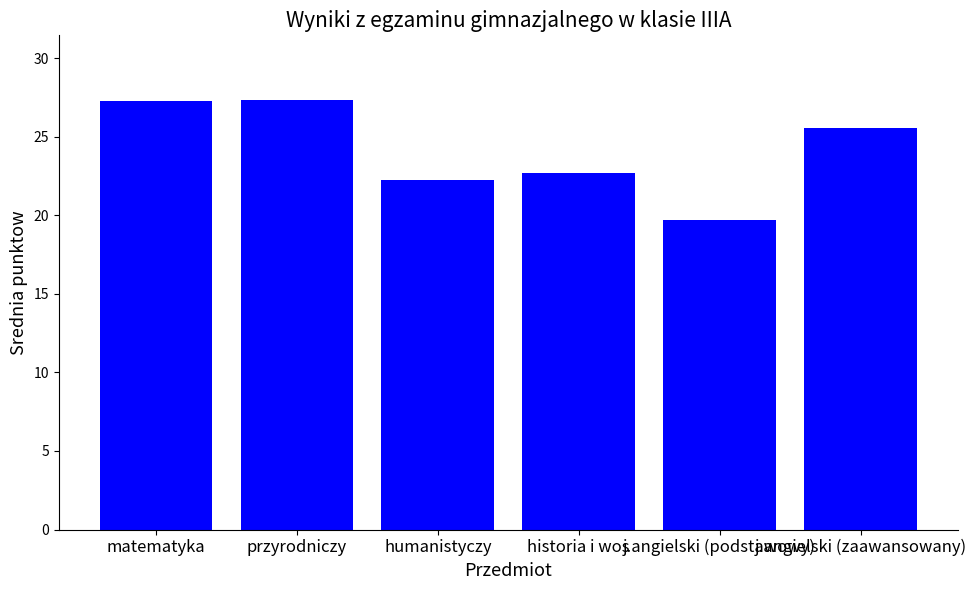

Read the value at matematyka.

27.3